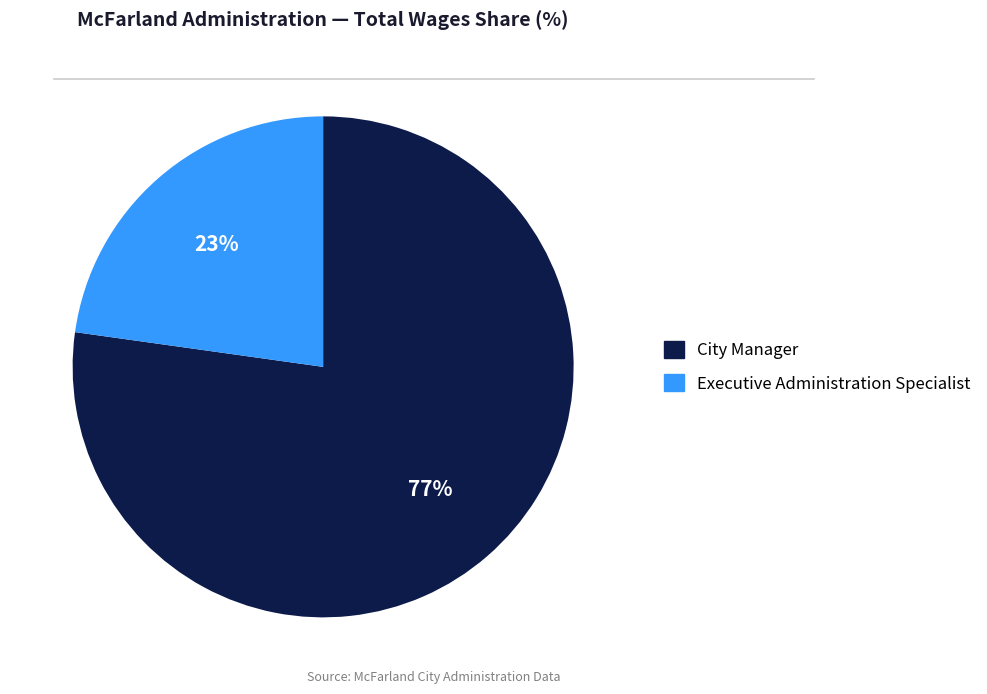

Does any single category account for the majority?

Yes